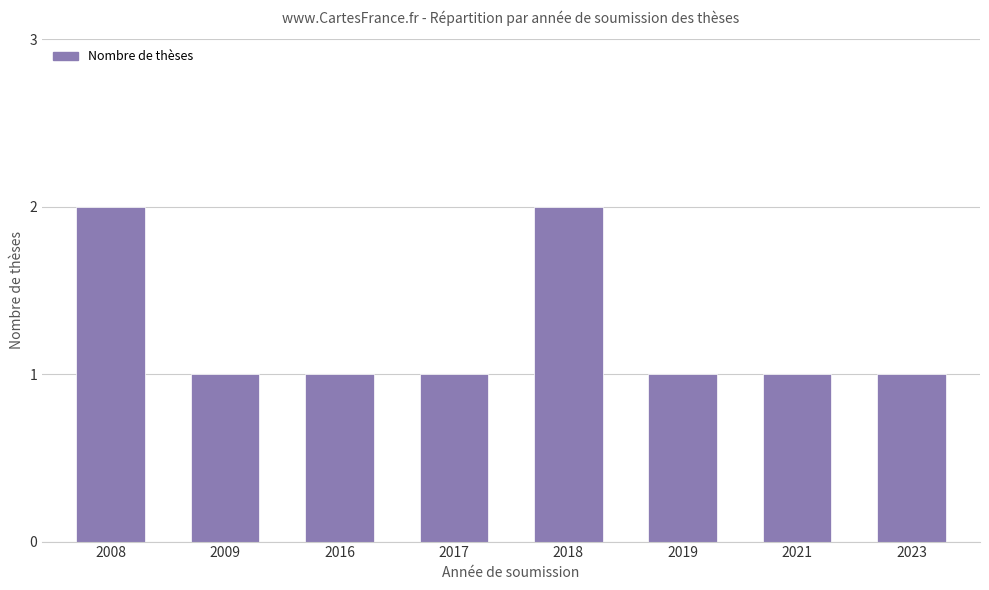

What is the value of the 5th bar from the left?

2